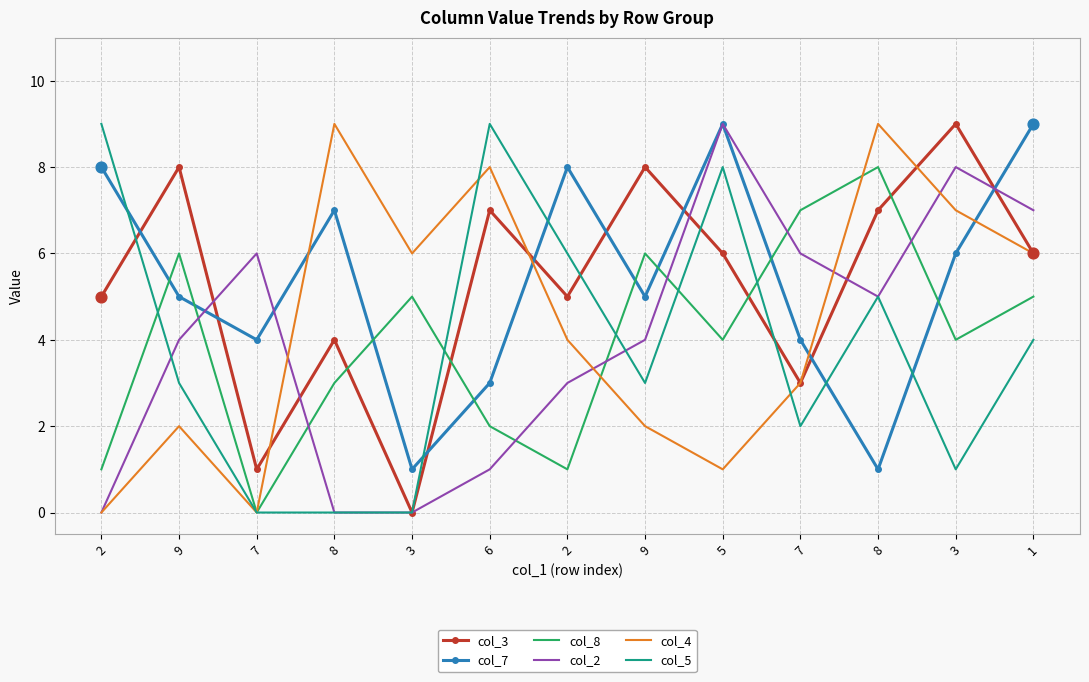

At which category is the sum across all series the highest?

5